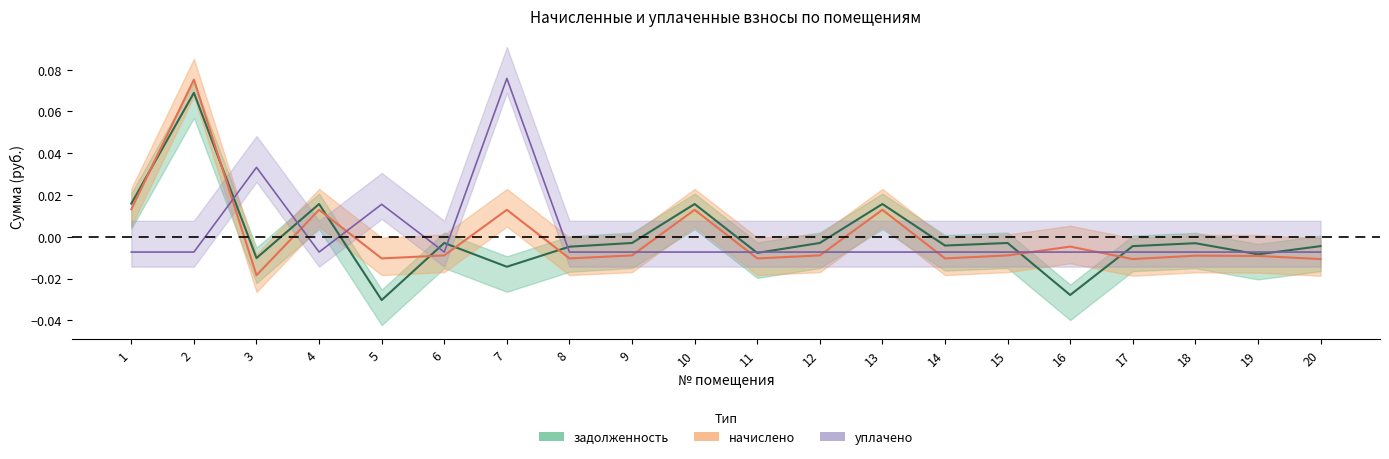

List the series in order of their peak value, lowest first.

задолженность, начислено, уплачено